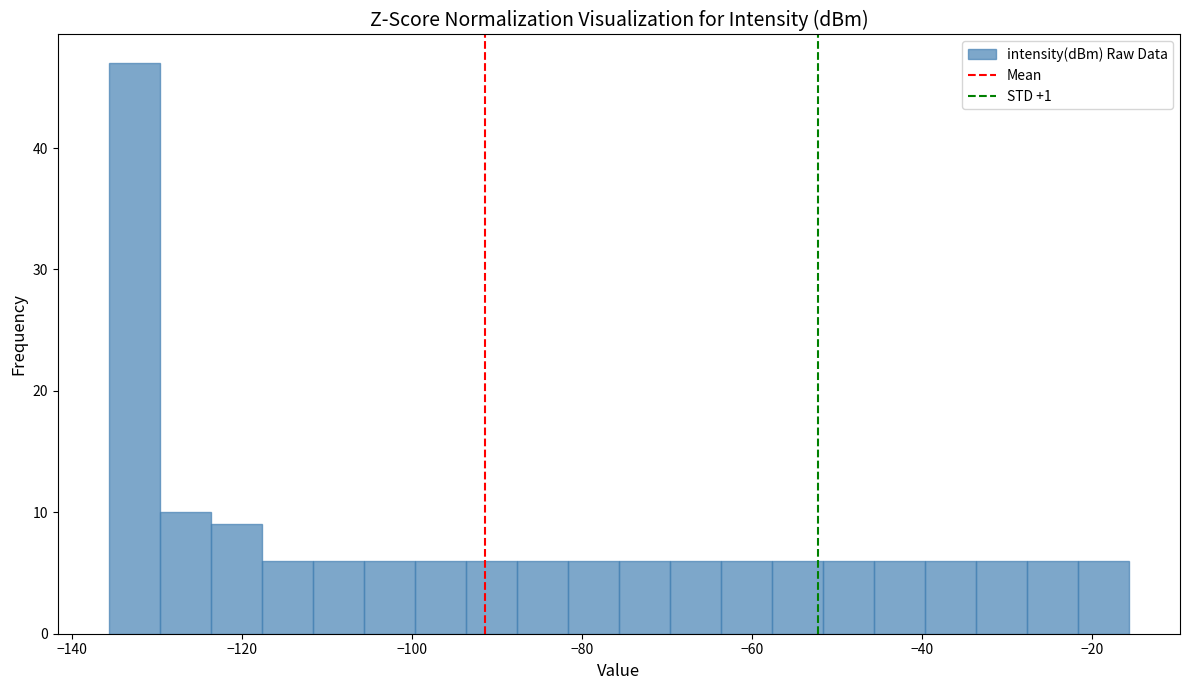

Around what value on the x-axis is the tallest bar? Give the approximate position of its centre, as read against the axis.

-132